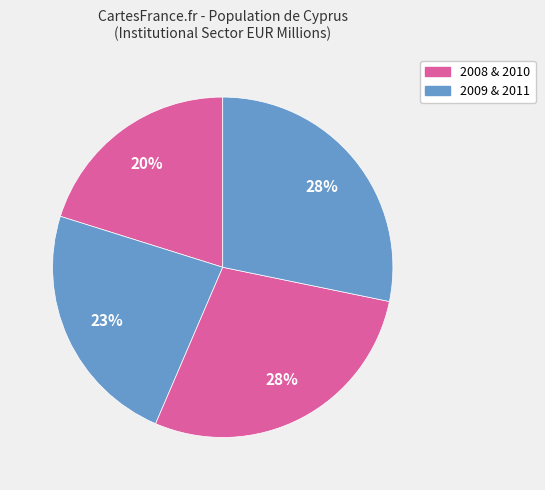

Is there any slice that represents more than half of the pie?

No